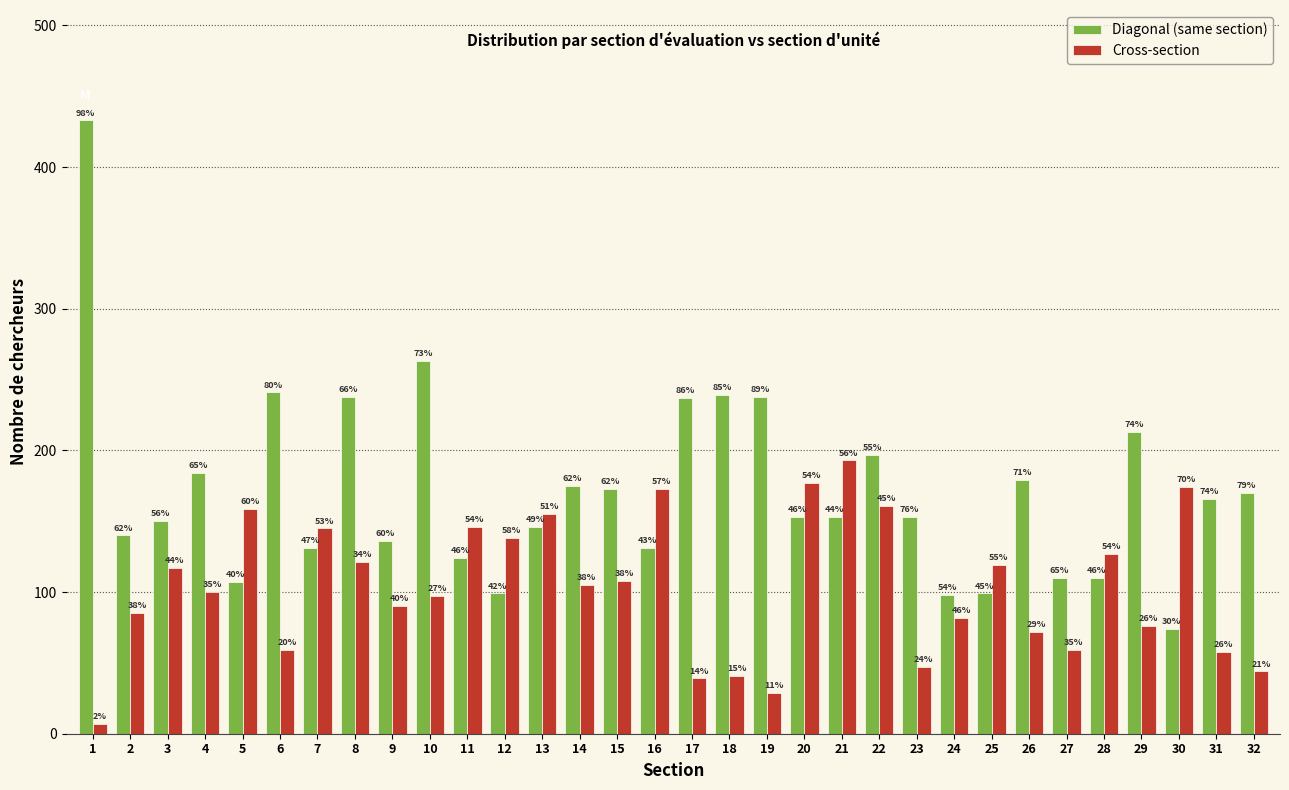

What are all the series names shown in the legend?

Diagonal (same section), Cross-section